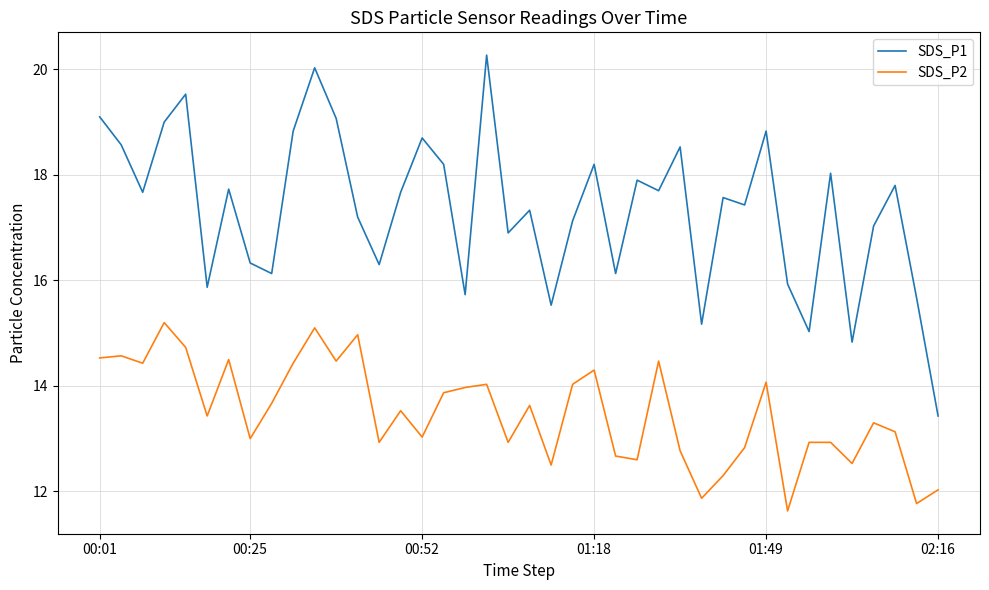

What is the sum of all SDS_P2 values?

539.6